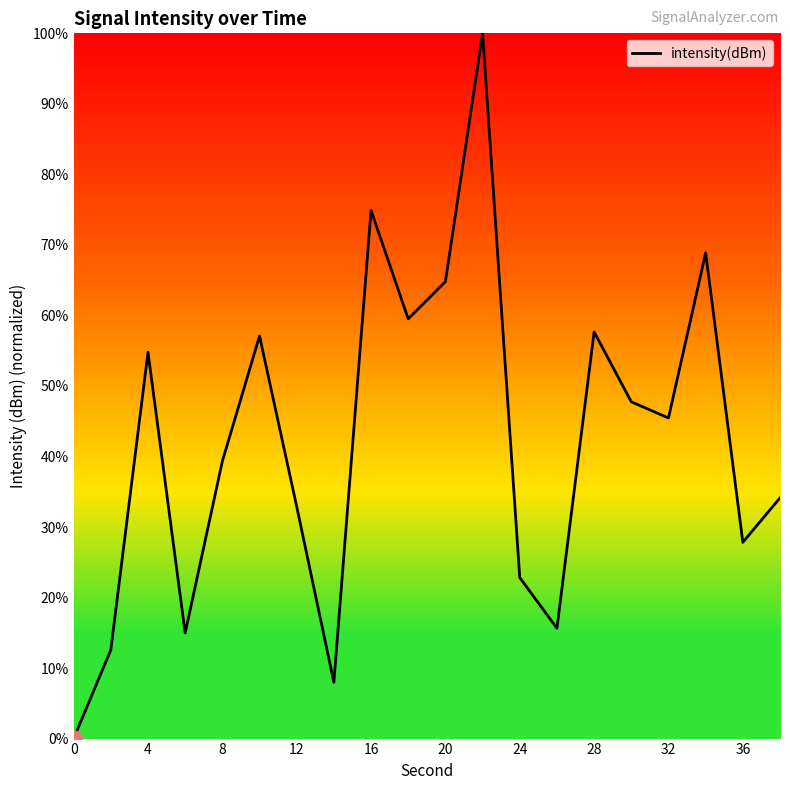

What is the maximum value shown in the chart?

100.0